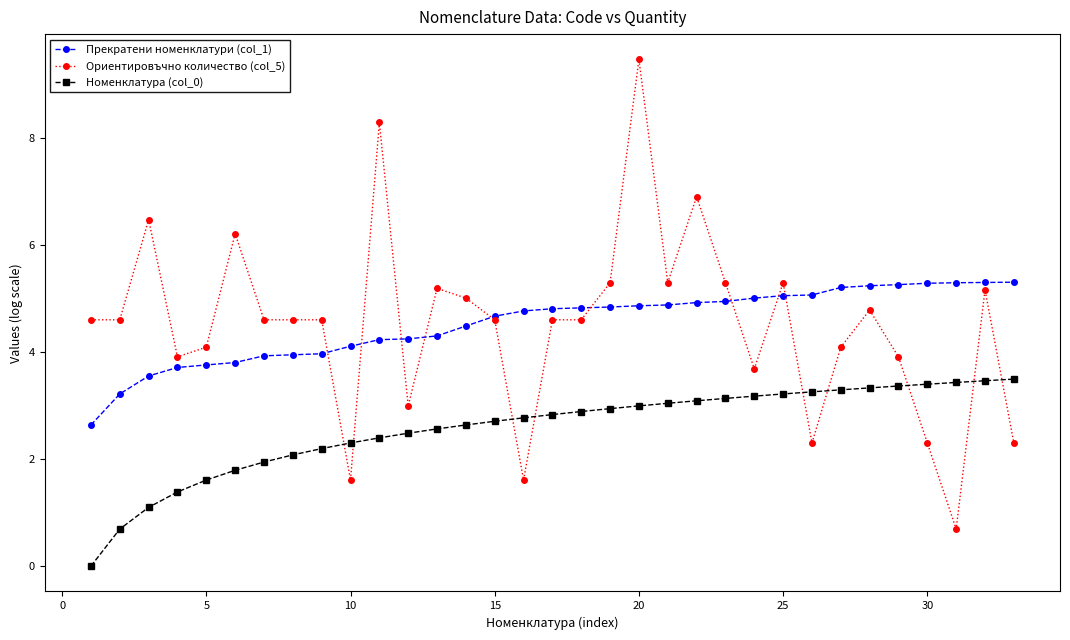

List the series in order of their peak value, lowest first.

Номенклатура (col_0), Прекратени номенклатури (col_1), Ориентировъчно количество (col_5)